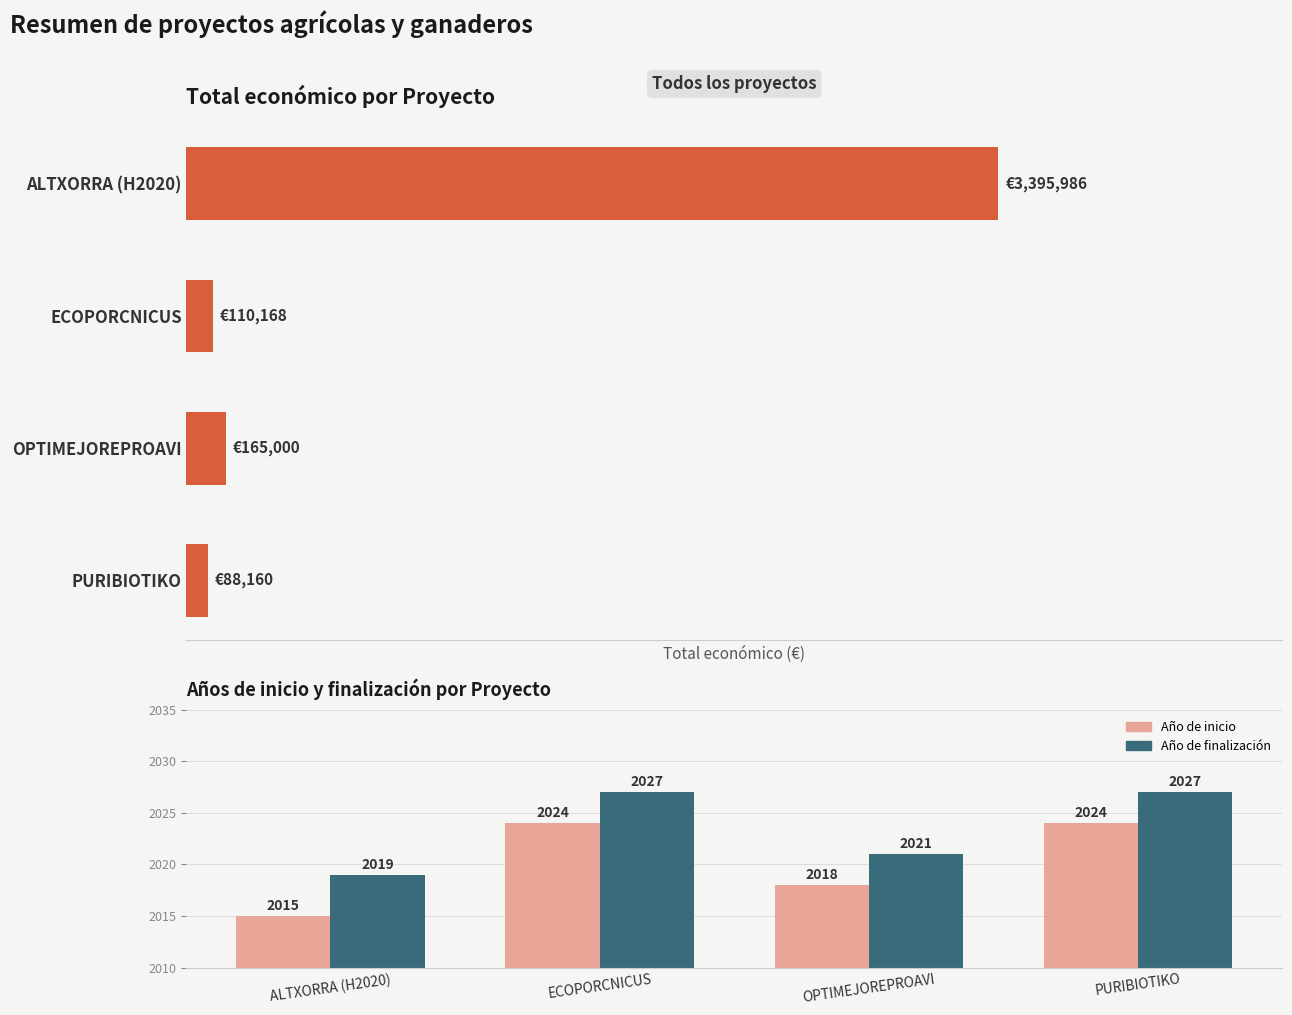

Is it true that Año de inicio equals 2024 at PURIBIOTIKO?

True